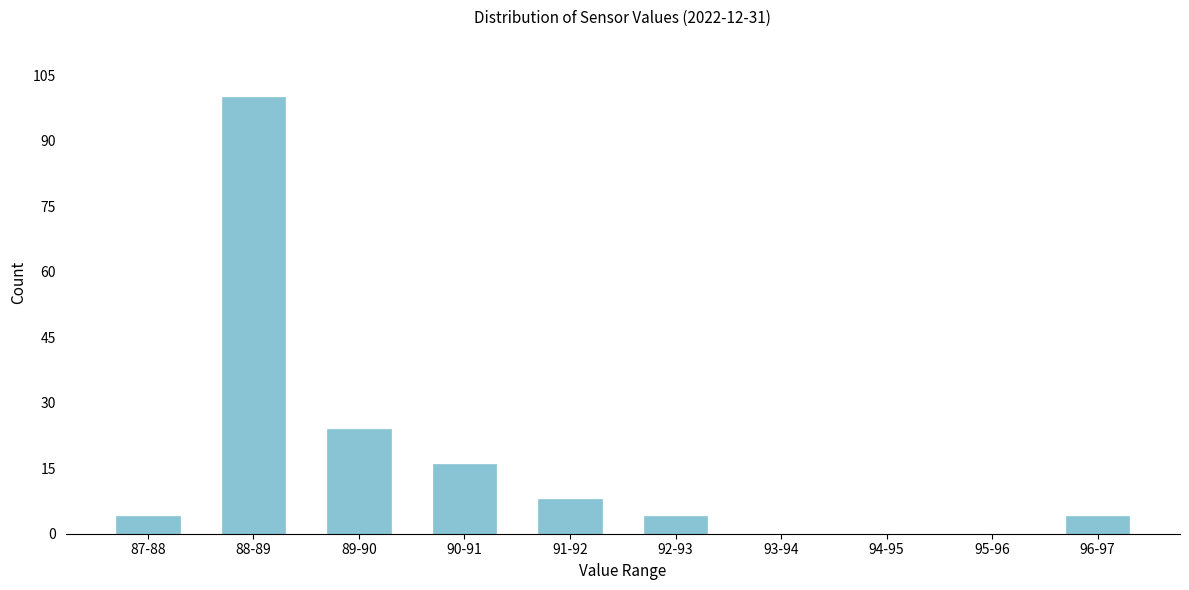

Reading left to right, what are all the values shown in this chart?

87-88=4	88-89=100	89-90=24	90-91=16	91-92=8	92-93=4	93-94=0	94-95=0	95-96=0	96-97=4